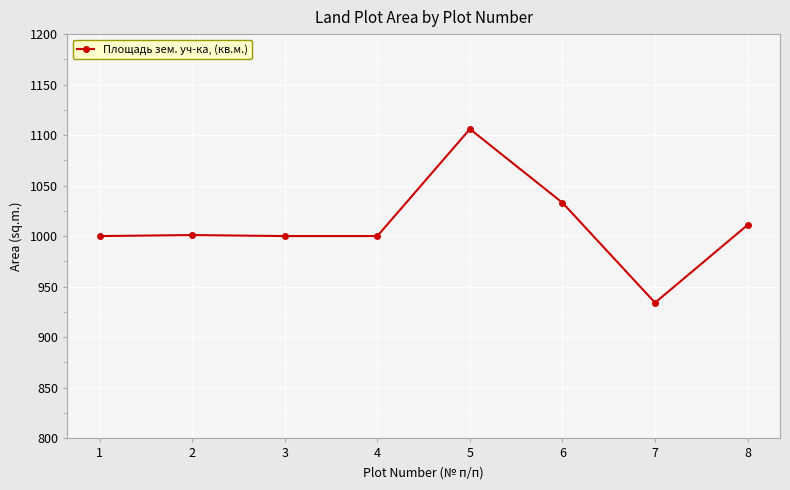

What is the minimum value shown in the chart?

934